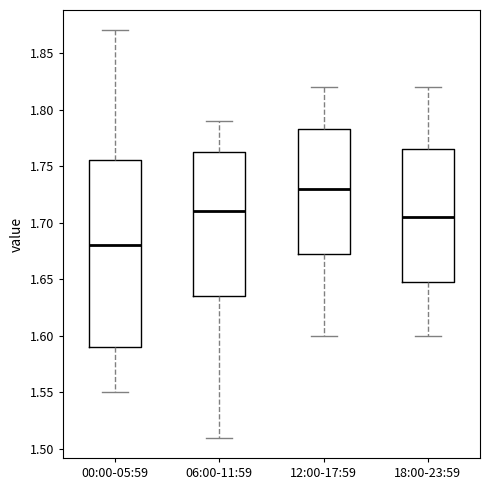

Reading left to right, read every box against the y-axis: the position of its median line, the range the box covers, and the ends of its whiskers. The values are not printed on the chart, so give them approximately, as read against the axis.

00:00-05:59: median 1.680, box 1.590 to 1.755, whiskers 1.550 to 1.870
06:00-11:59: median 1.710, box 1.635 to 1.765, whiskers 1.510 to 1.790
12:00-17:59: median 1.730, box 1.675 to 1.785, whiskers 1.600 to 1.820
18:00-23:59: median 1.705, box 1.650 to 1.765, whiskers 1.600 to 1.820